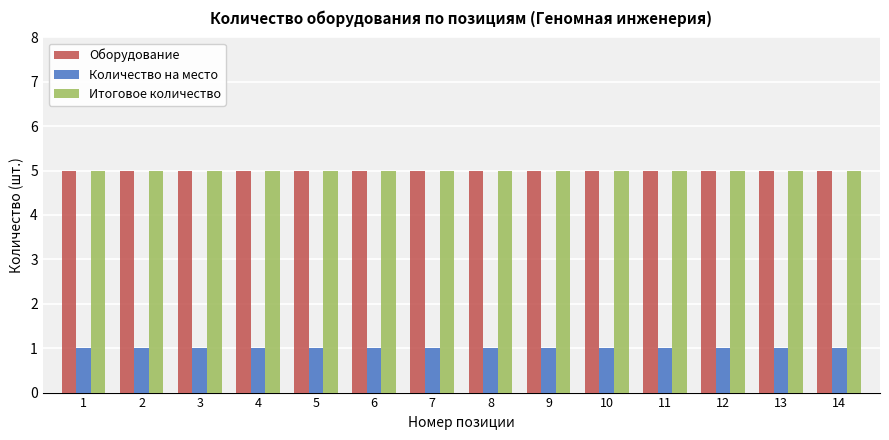

What is the greatest value displayed?

5